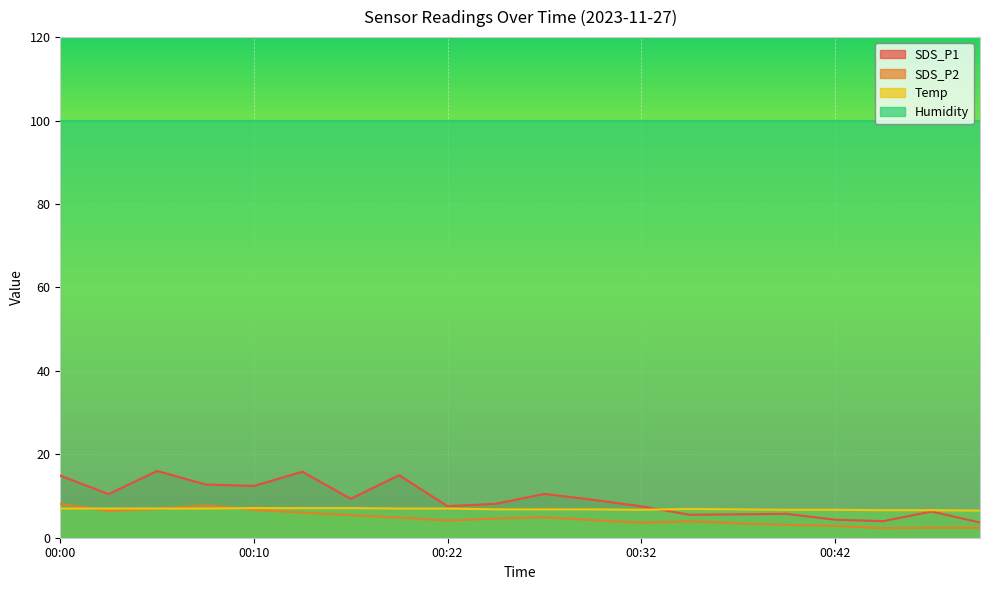

True or false: SDS_P1 has a value of 15.8 at 00:15.

True